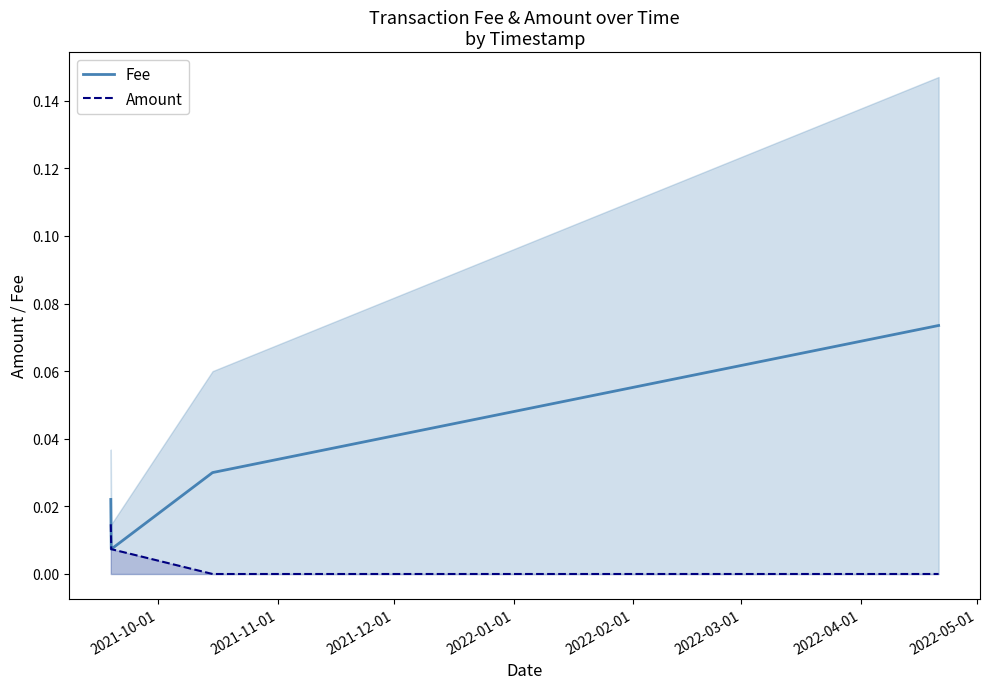

True or false: Fee and Amount intersect in this chart.

False